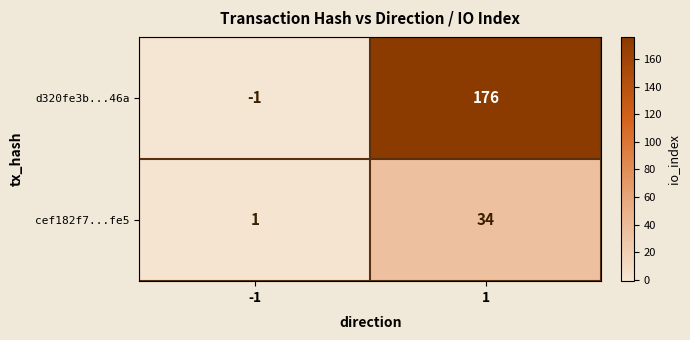

What is the average value of the d320fe3b...46a series?

88